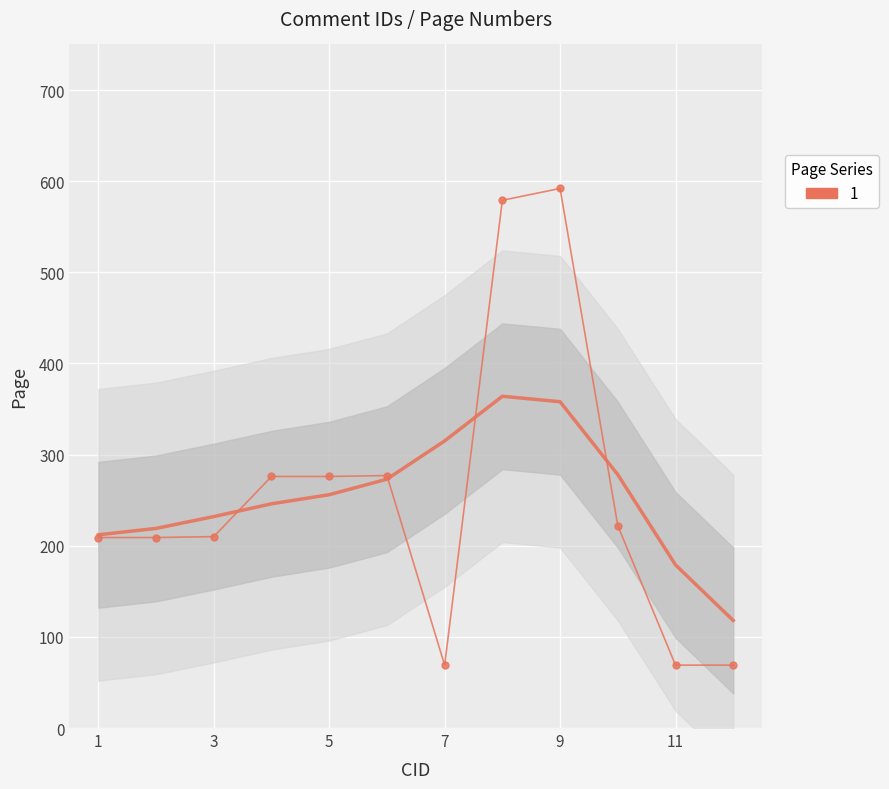

The value at 5 is 441. True or false?

False